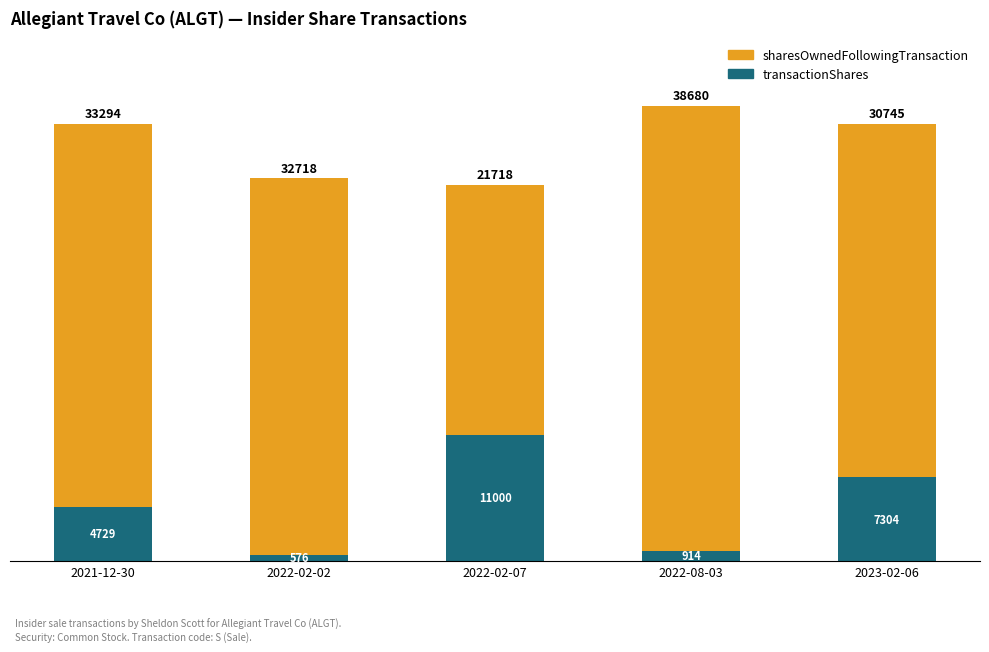

At which category is the sum across all series the highest?

2022-08-03